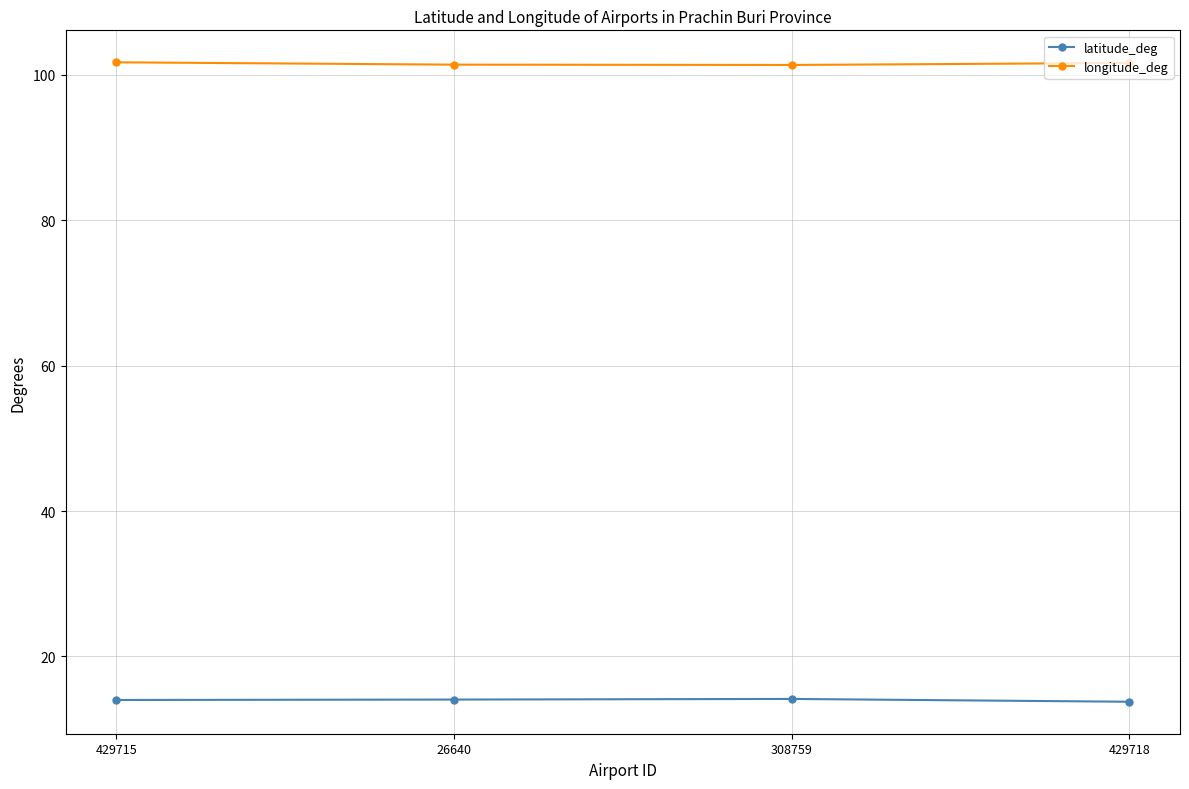

Rank the series by their average value, from lowest to highest.

latitude_deg, longitude_deg